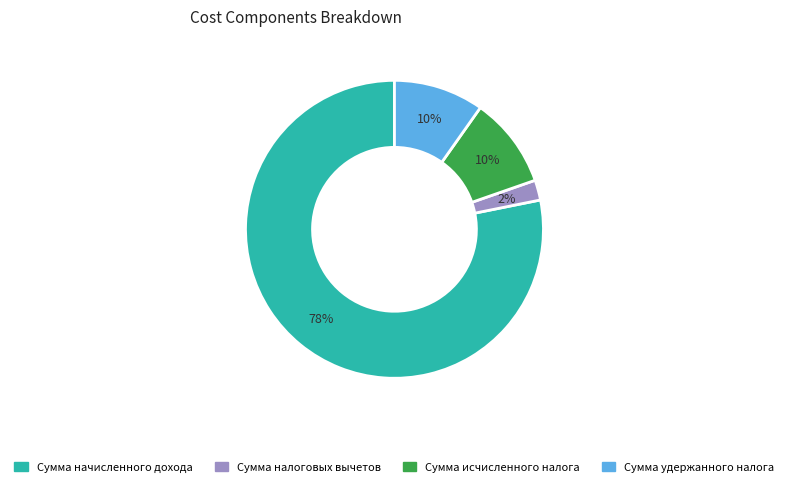

To the nearest percent, what portion does Сумма начисленного дохода represent?

78%